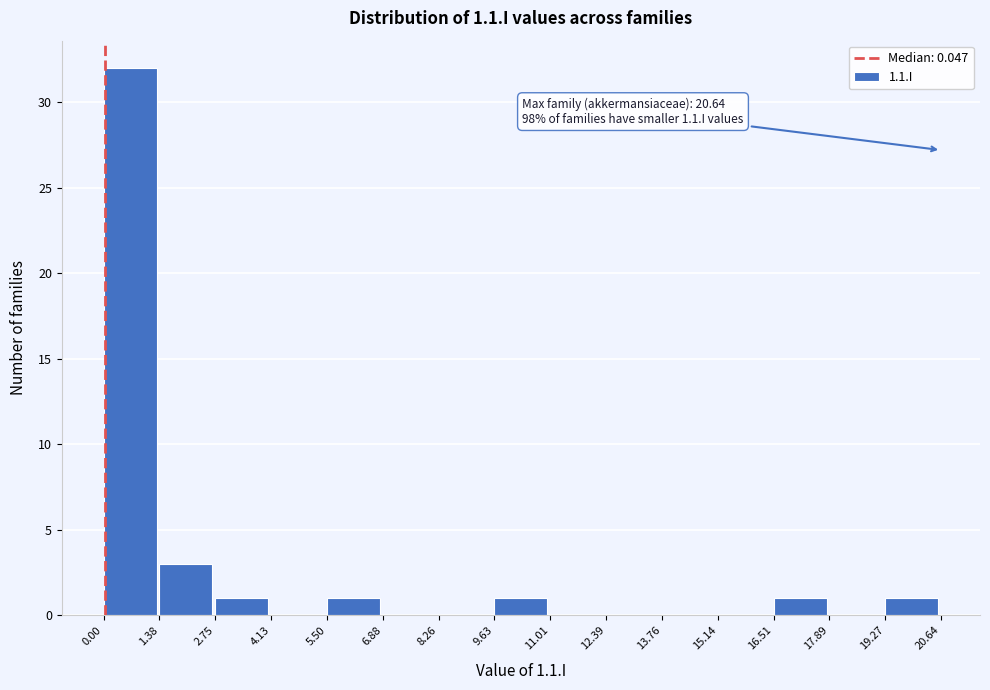

Over which range of the x-axis is the bar tallest?

0.00 to 1.38